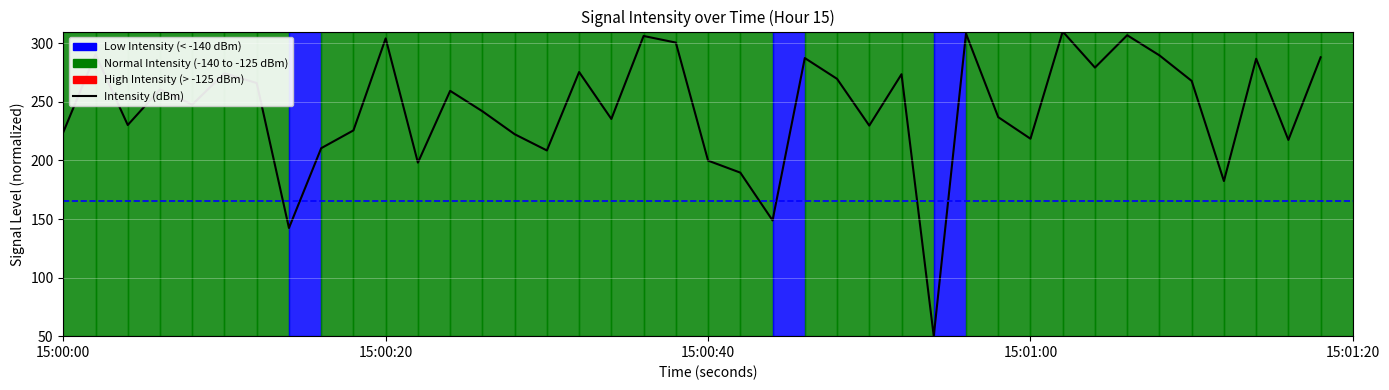

What is the difference between the maximum and minimum values?

260.0